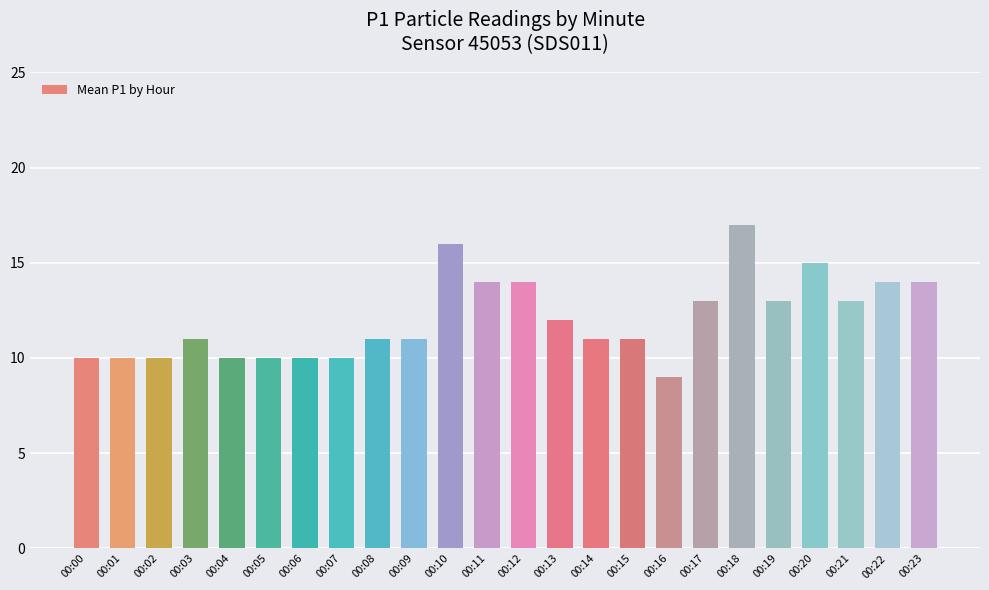

What is the difference between the maximum and second lowest values?

7